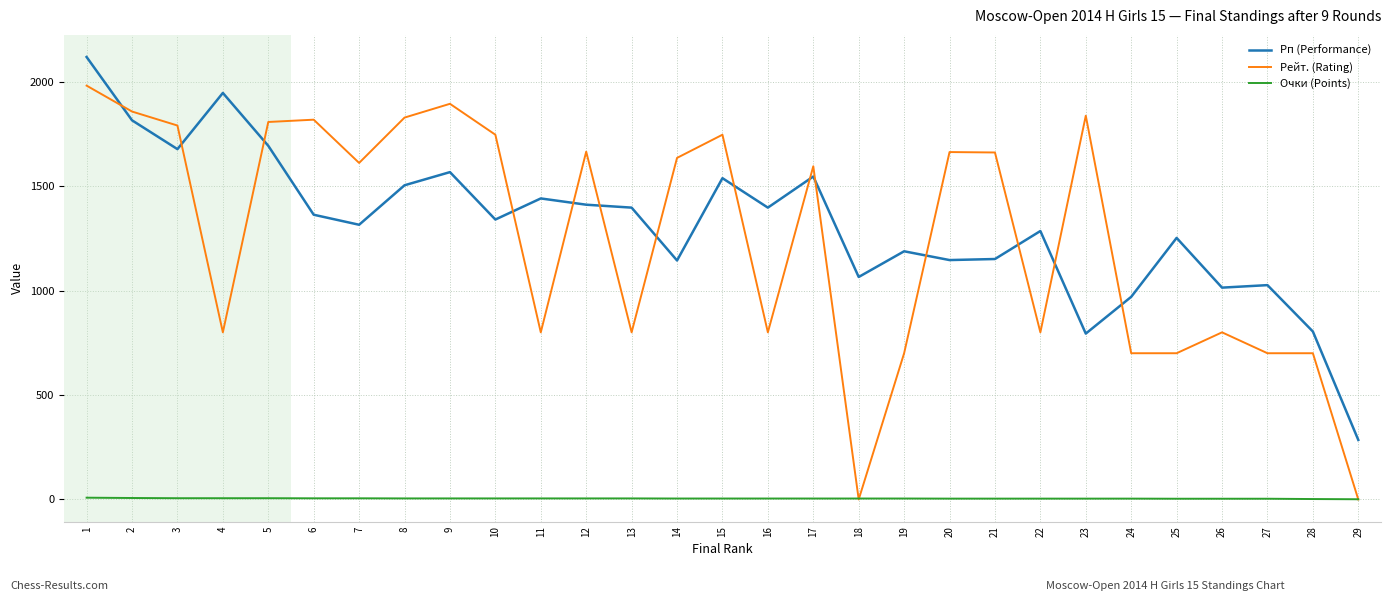

How many intersections are there between Рейт. (Rating) and Рп (Performance)?

14